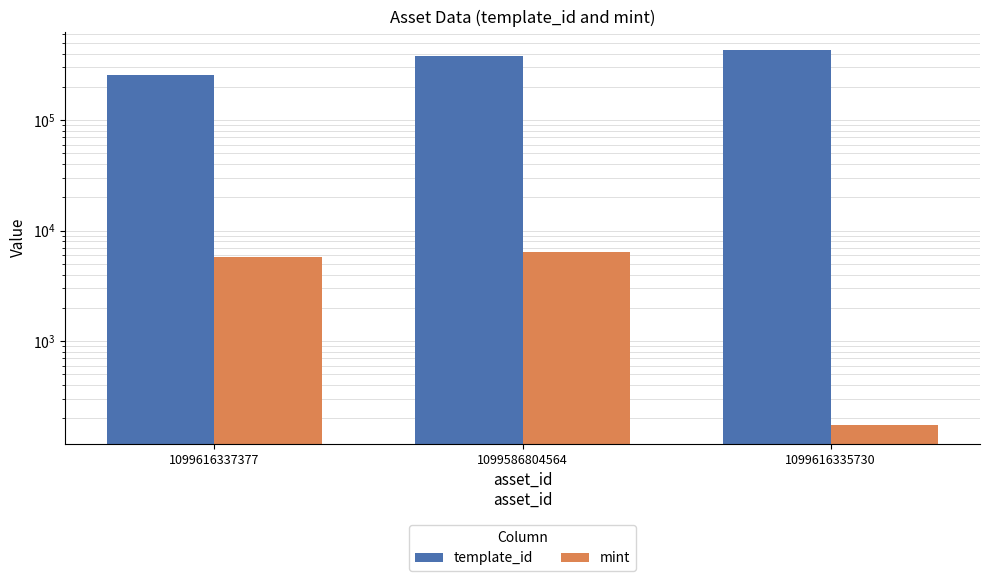

Reading left to right, transcribe all the data shown in this chart.

template_id: 1099616337377=256179	1099586804564=383071	1099616335730=428986
mint: 1099616337377=5759	1099586804564=6341	1099616335730=174